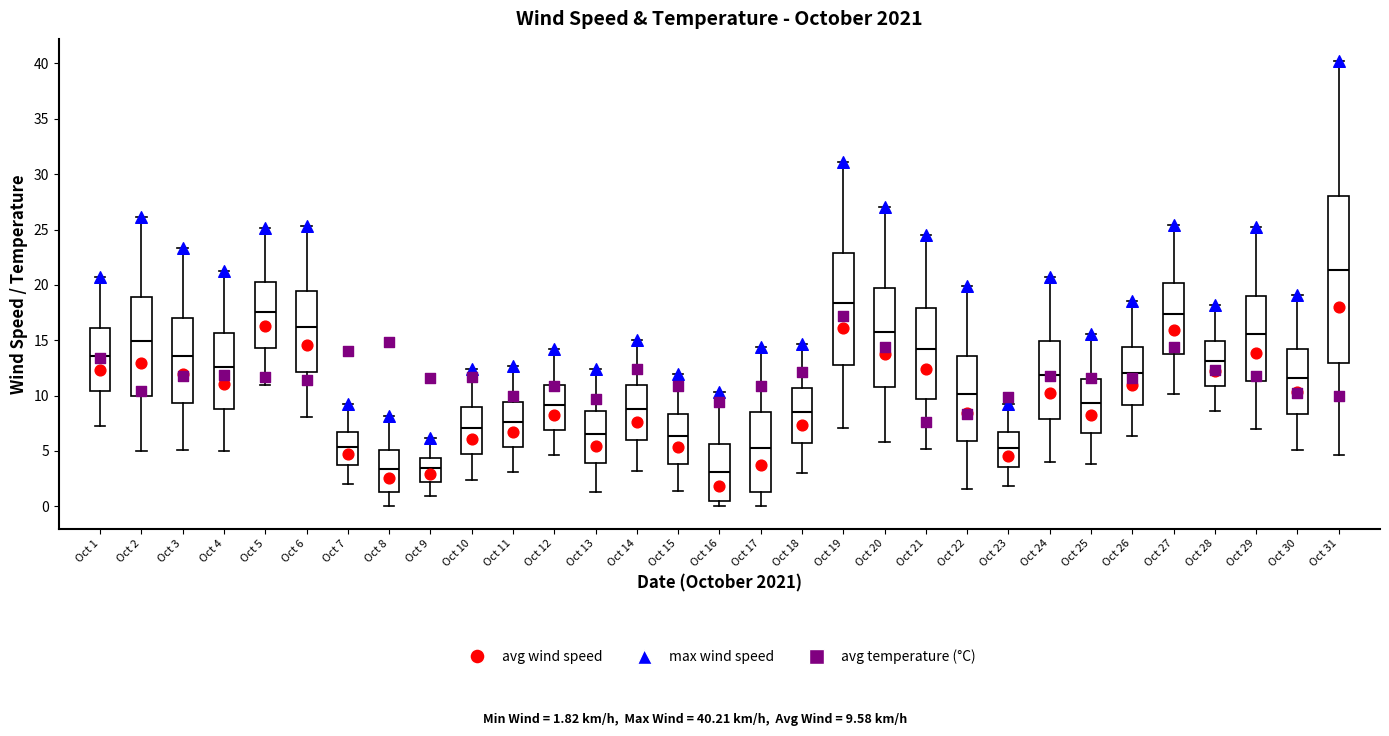

Where does the upper whisker of the box for Oct 30 end on the y-axis? The values are not printed on the chart, so give them approximately, as read against the axis.

19.0